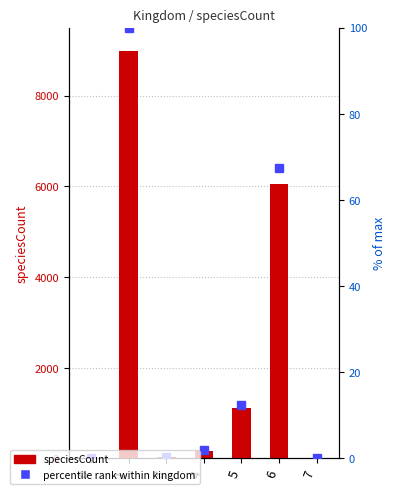

Where does the percentile rank within kingdom series first go above 1?

1